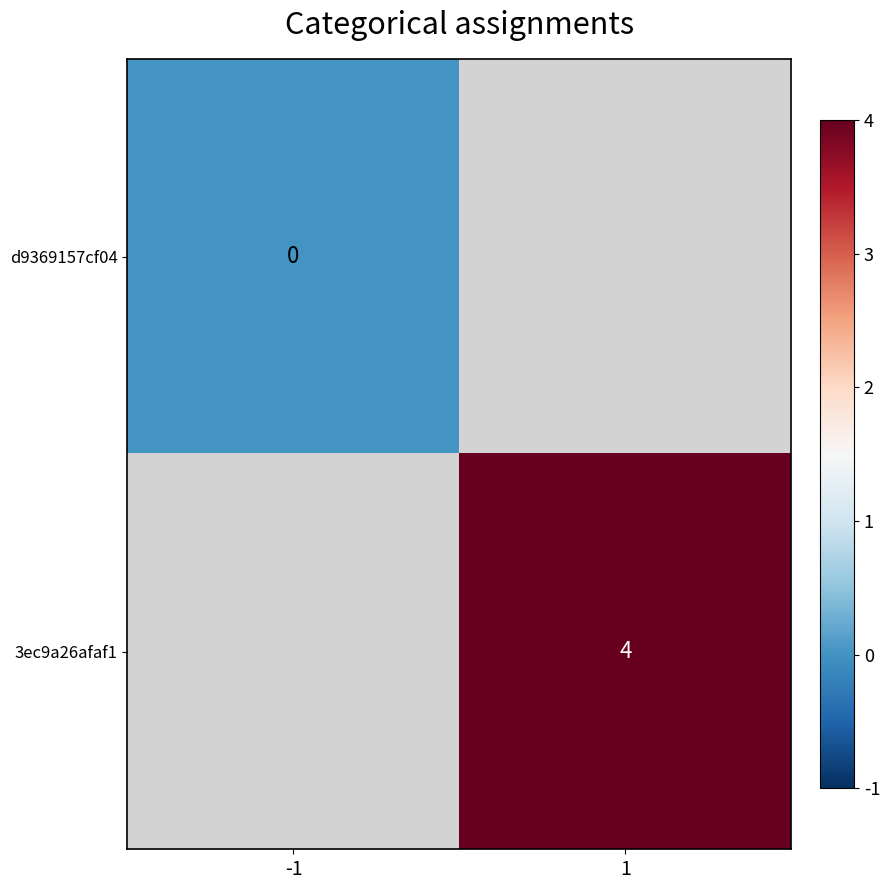

The 3ec9a26afaf1 series shows 4 at 1. True or false?

True